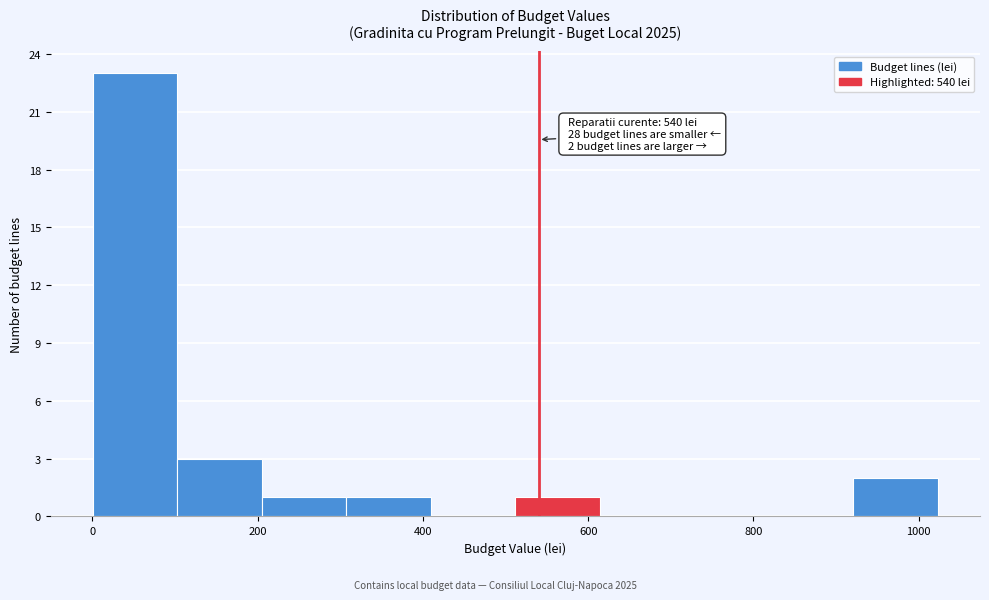

Over which range of the x-axis is the bar tallest?

0 to 100